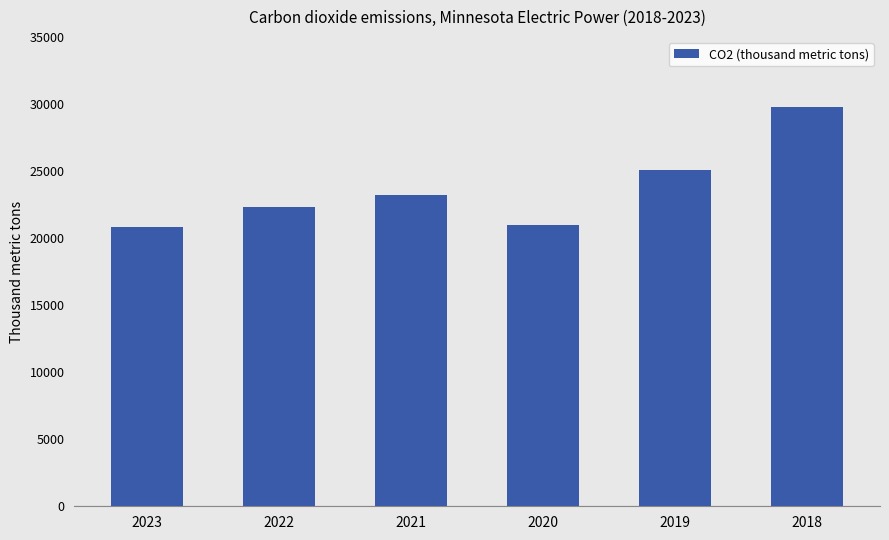

How many series are shown in this chart?

1